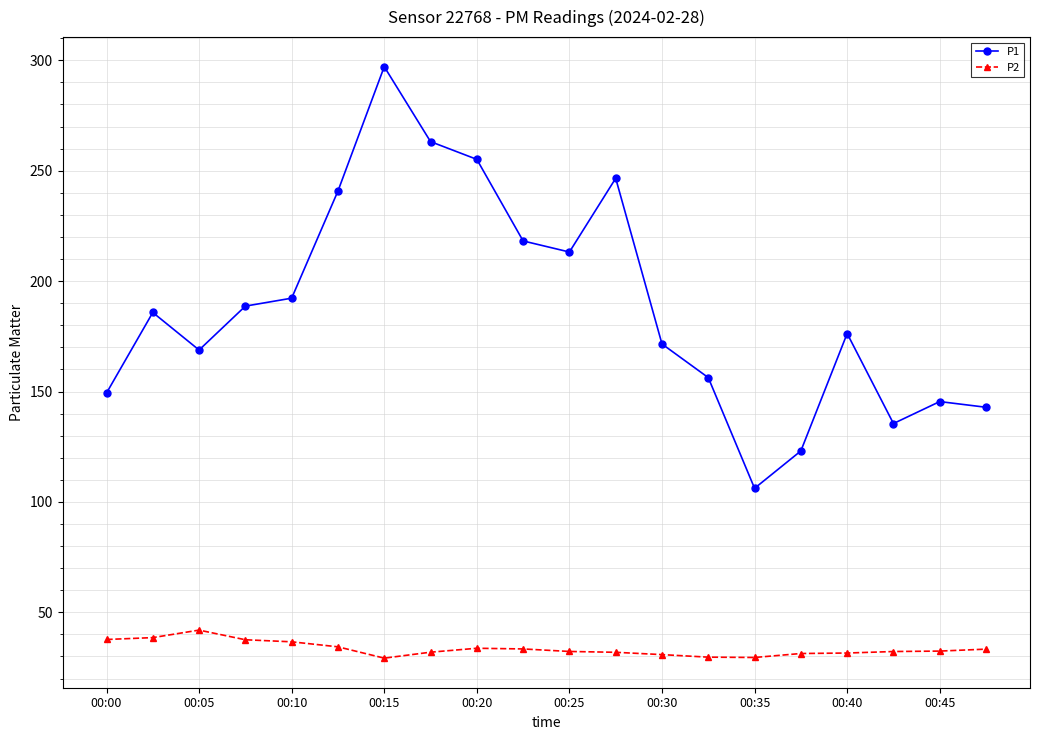

True or false: P1 and P2 intersect in this chart.

False